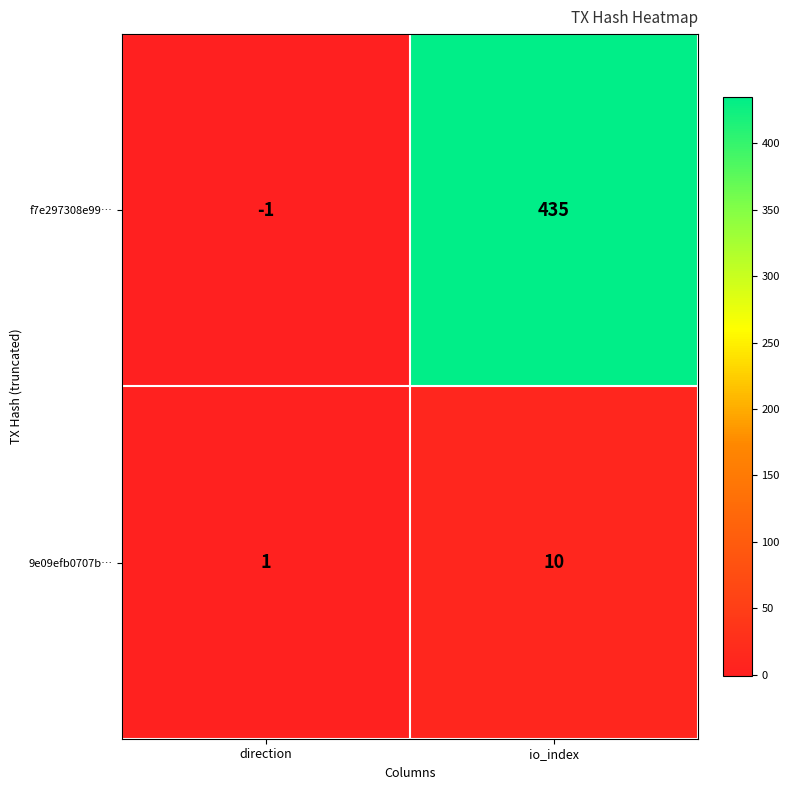

At which label does f7e297308e99… reach its peak?

io_index